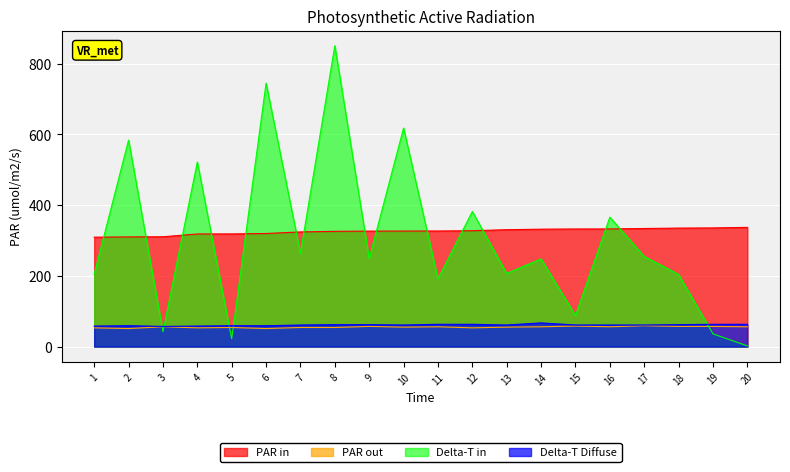

List the labels in order of PAR in value, largest first.

20, 19, 18, 17, 16, 15, 14, 13, 12, 11, 10, 9, 8, 7, 6, 5, 4, 3, 2, 1